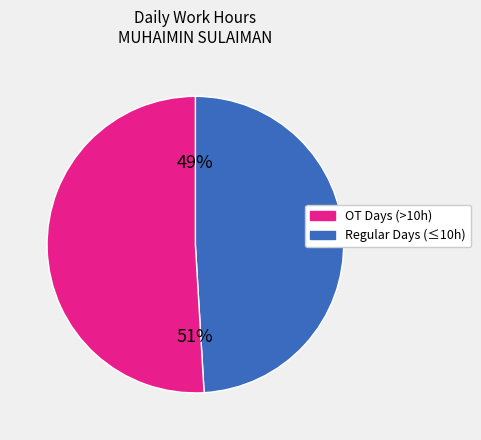

Is there any slice that represents more than half of the pie?

Yes